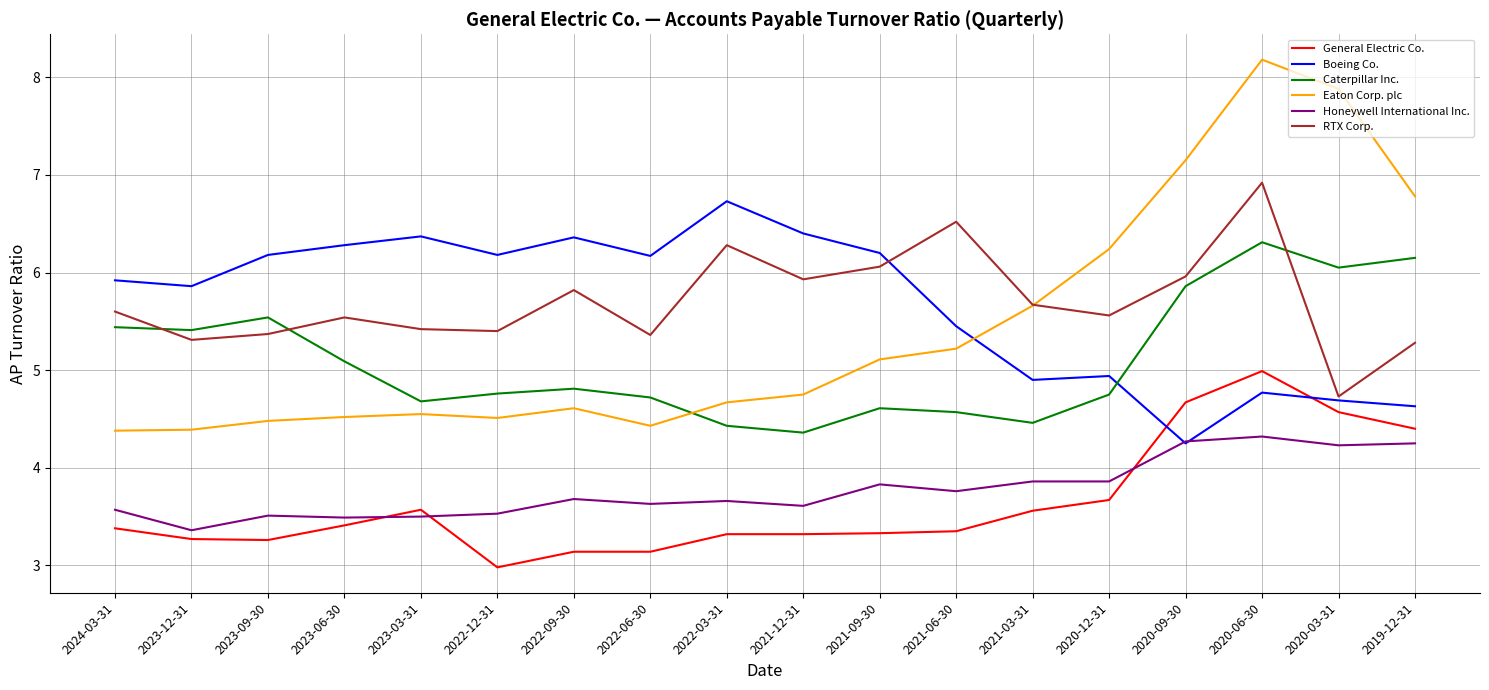

What are all the series names shown in the legend?

General Electric Co., Boeing Co., Caterpillar Inc., Eaton Corp. plc, Honeywell International Inc., RTX Corp.